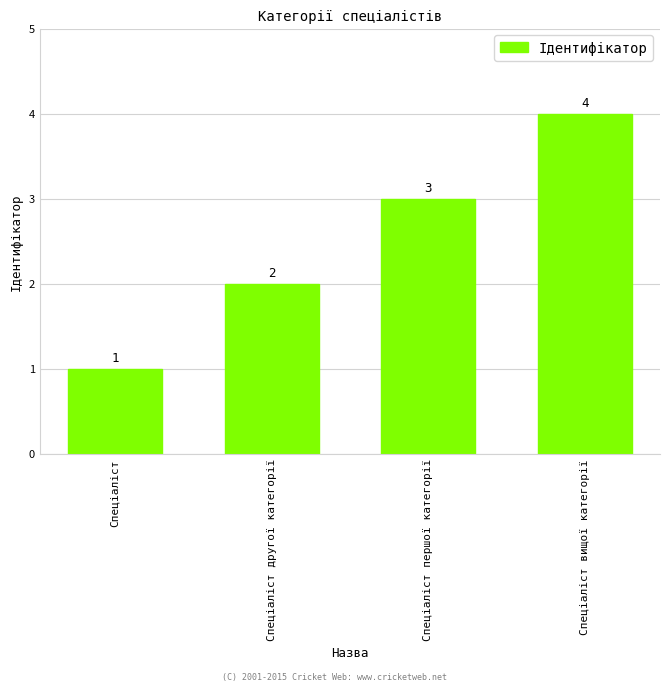

What value does the data have at Спеціаліст вищої категорії?

4